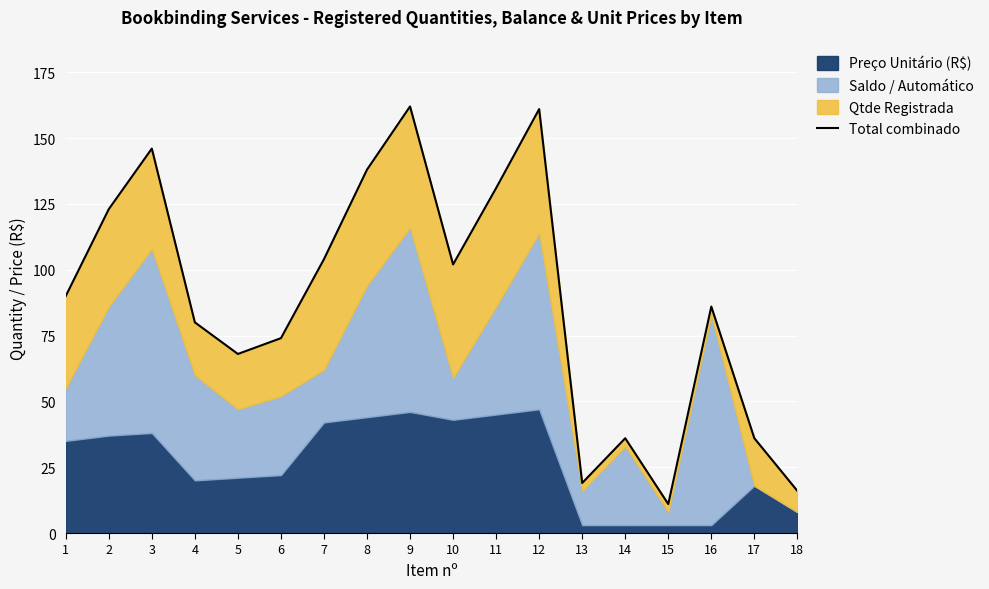

Where is the data nearest to the value 86?

16